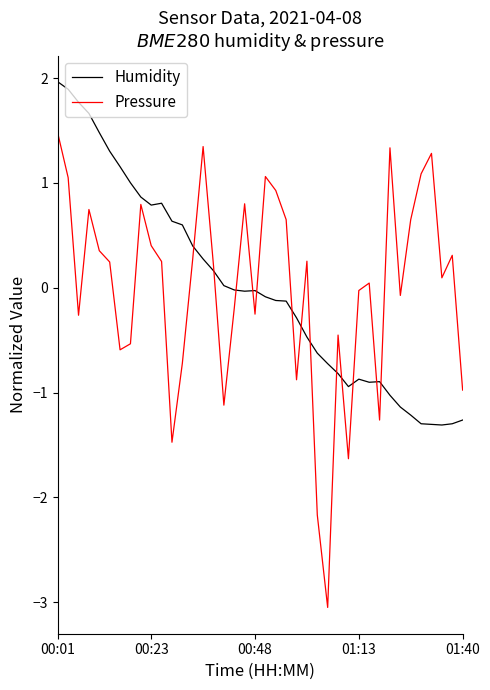

What is the difference between the maximum and minimum values in the Pressure series?

4.5